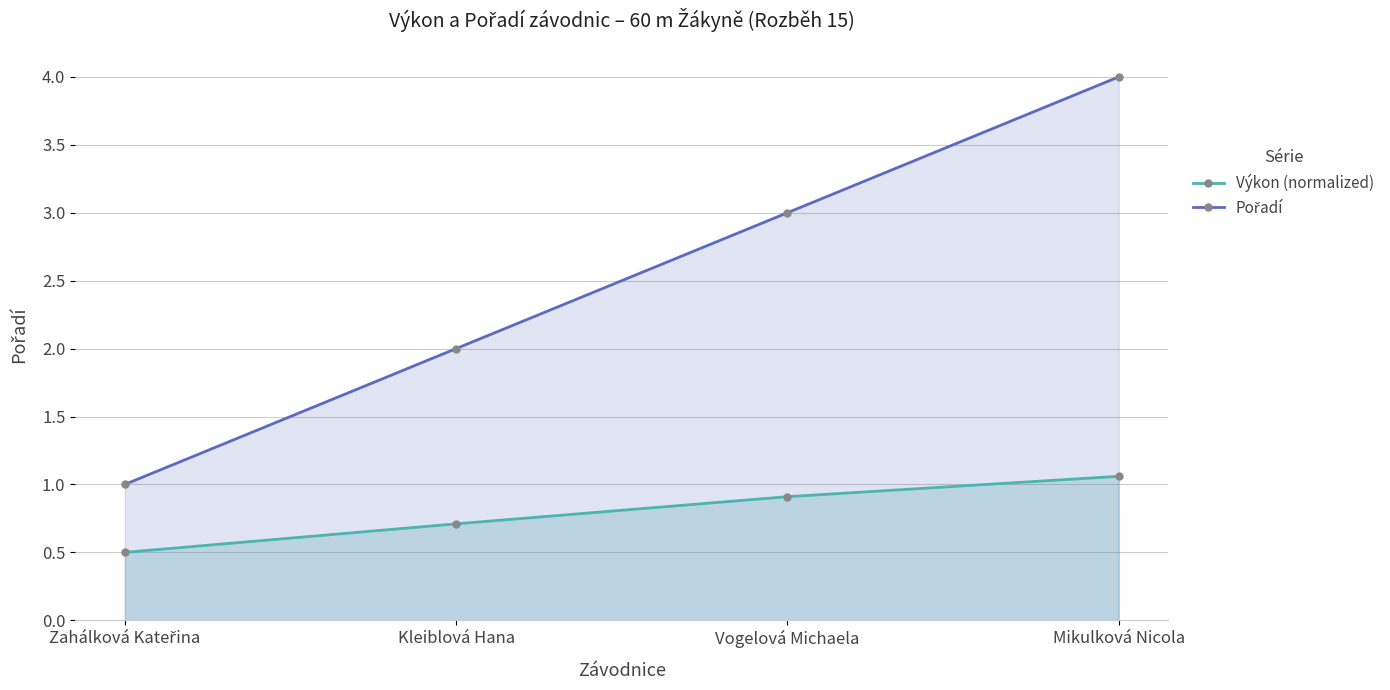

What is the total value across all series at Vogelová Michaela?

3.9